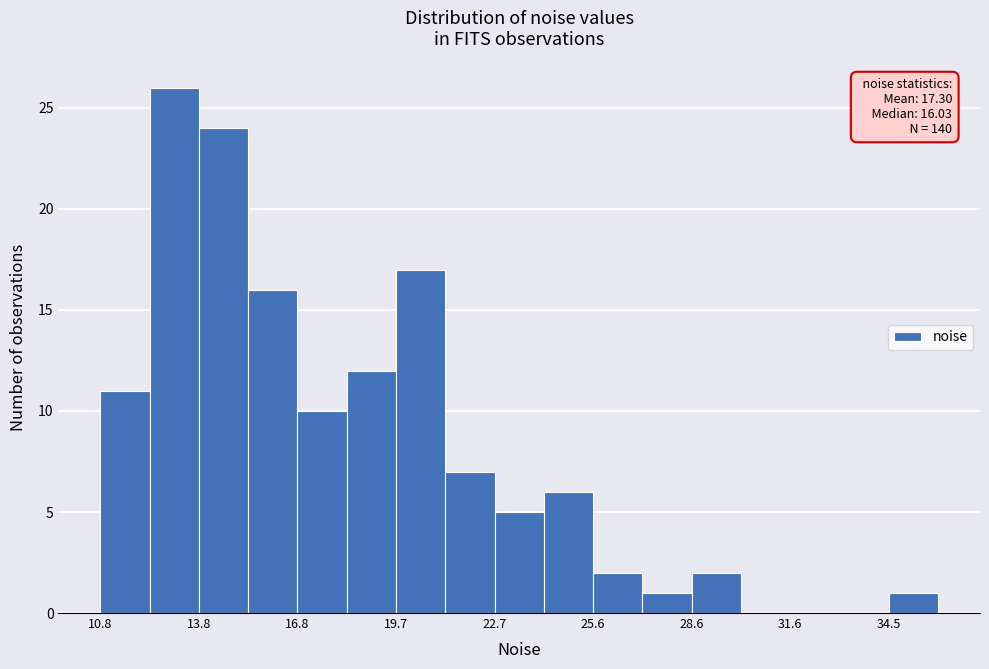

Around what value on the x-axis is the tallest bar? Give the approximate position of its centre, as read against the axis.

13.0